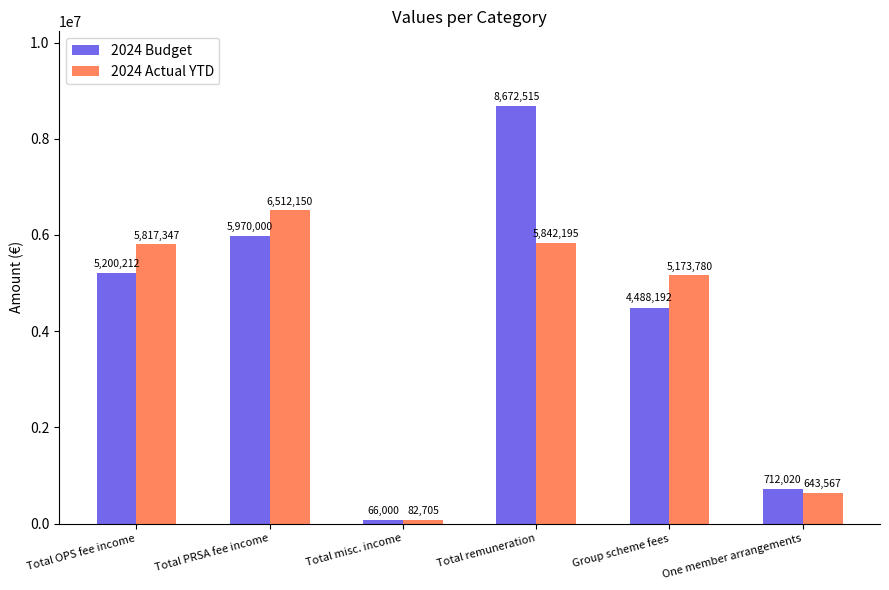

What is the difference between the maximum and second lowest values in the 2024 Budget series?

7960495.0